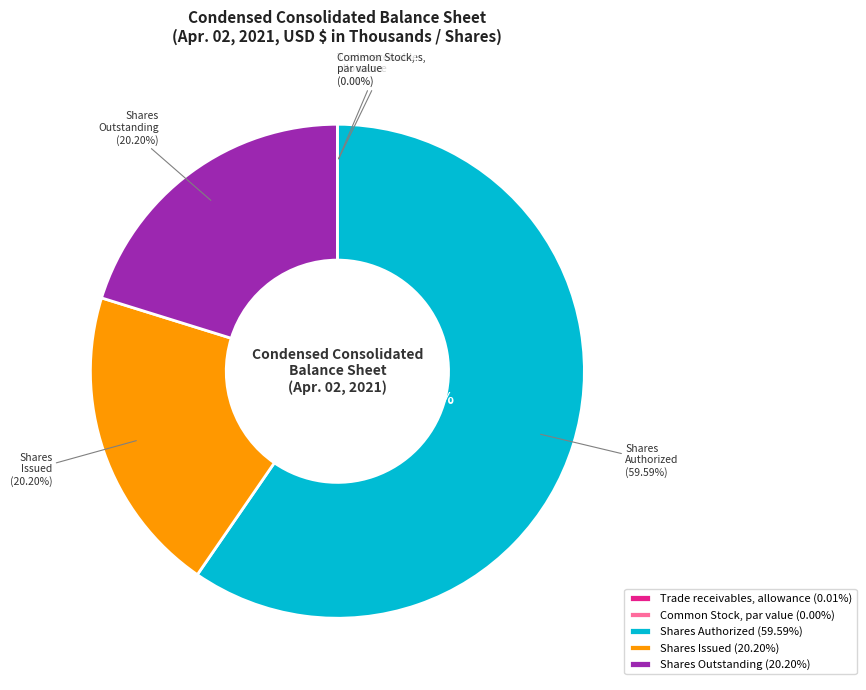

How many slices are in this pie chart?

5